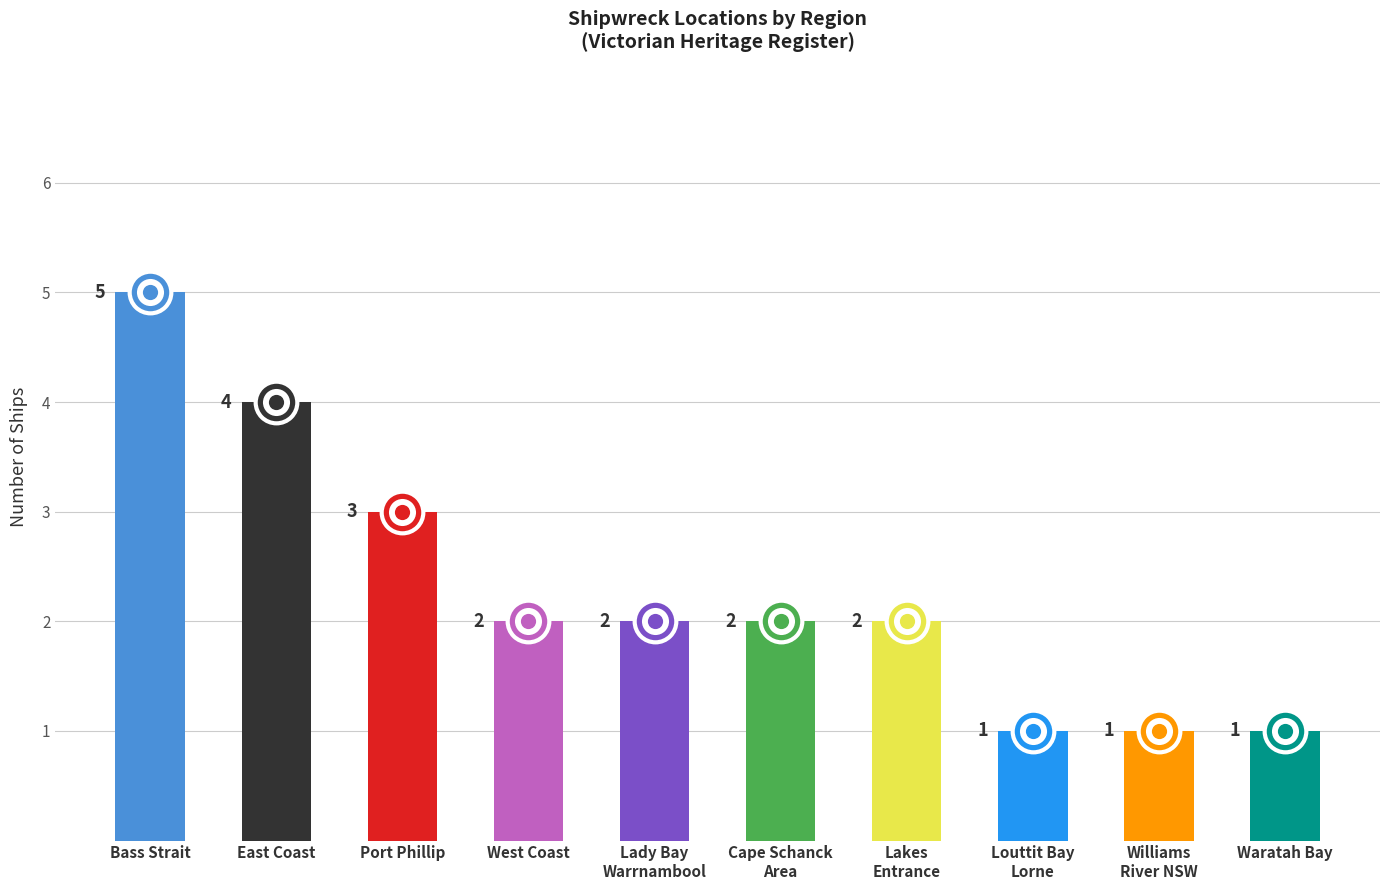

What is the ratio of the value at Lady Bay Warrnambool to the value at East Coast?

0.5